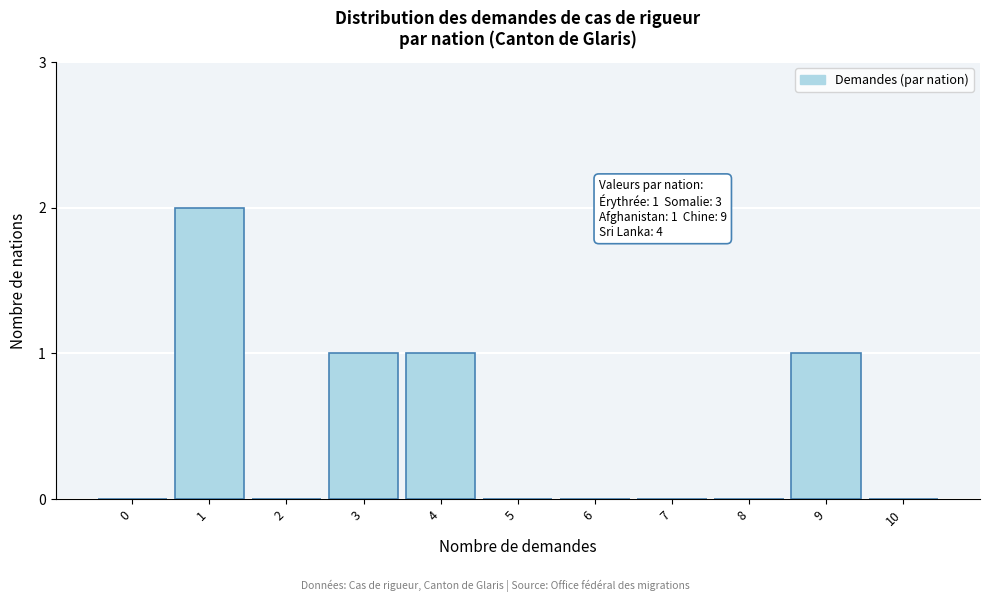

Reading left to right, extract all data points from this chart.

0=0	1=2	2=0	3=1	4=1	5=0	6=0	7=0	8=0	9=1	10=0